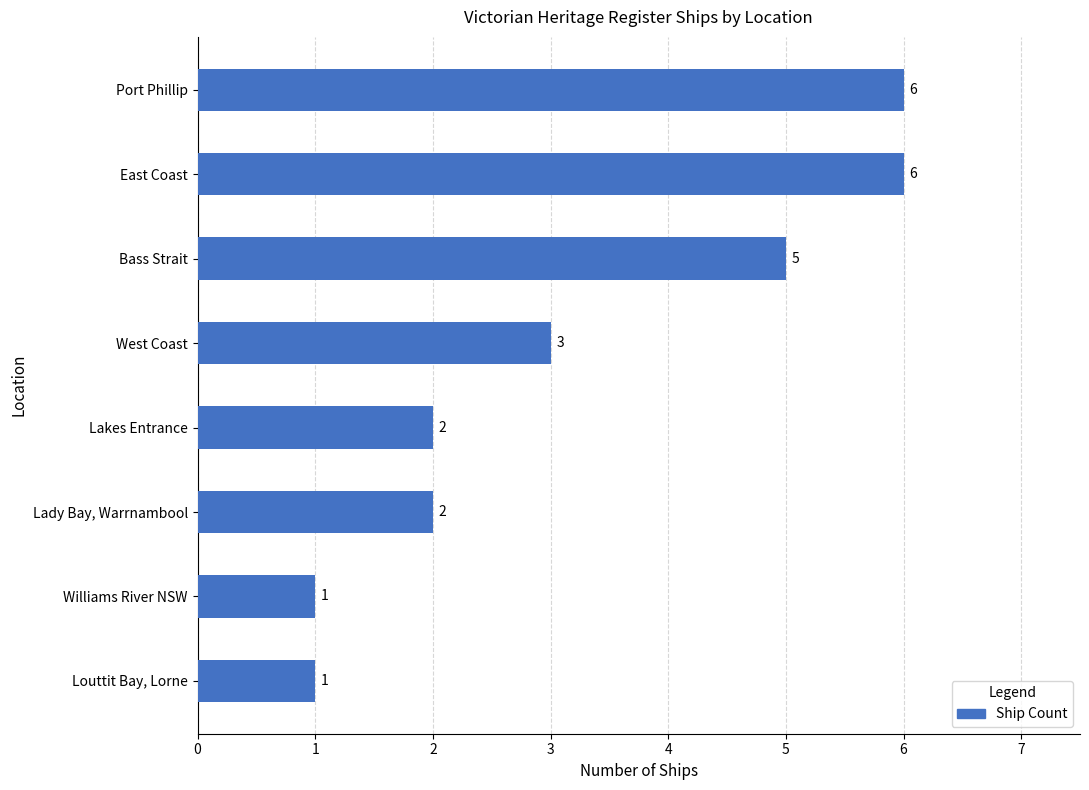

What is the minimum value shown in the chart?

1